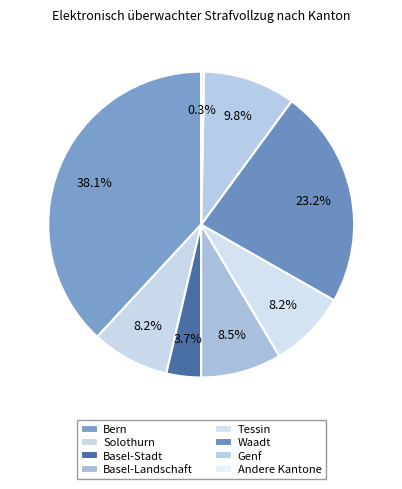

Is there a majority slice in this chart?

No